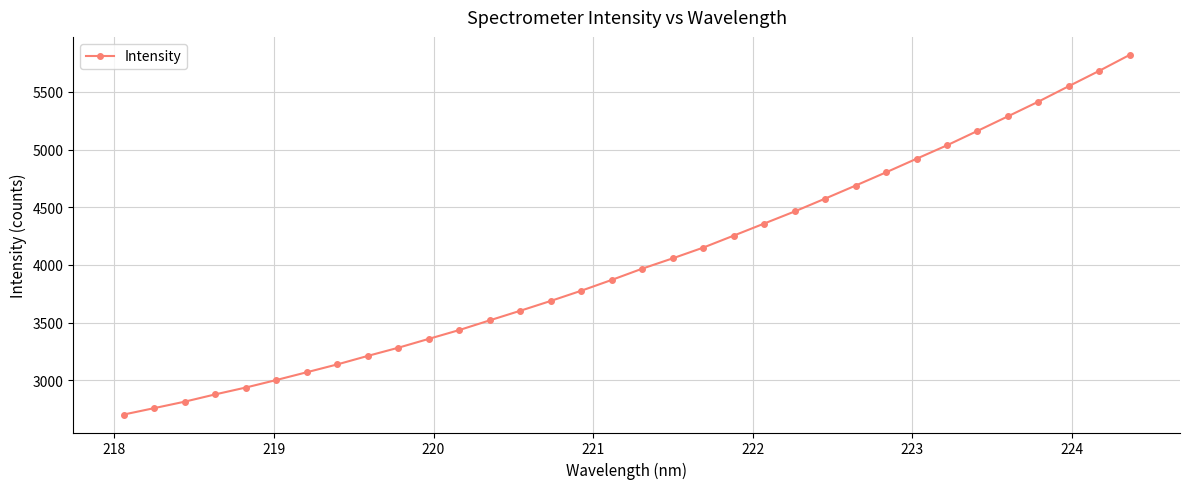

What is the greatest value displayed?

5820.8